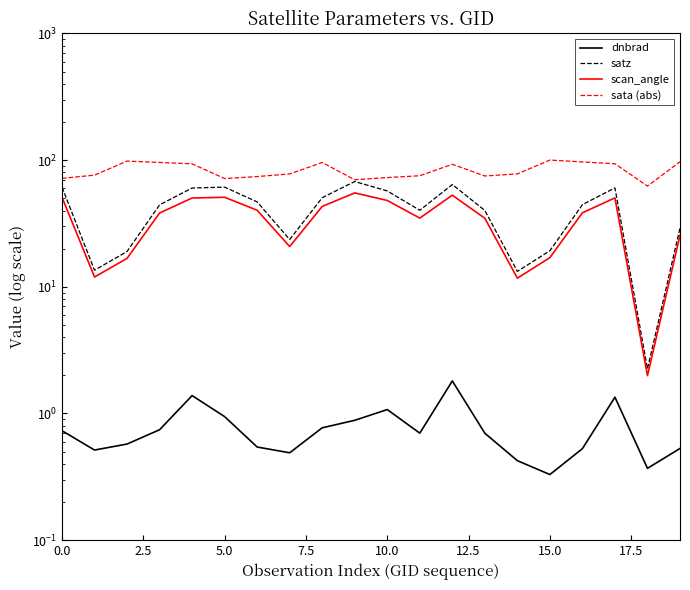

What is the greatest value displayed?

100.1